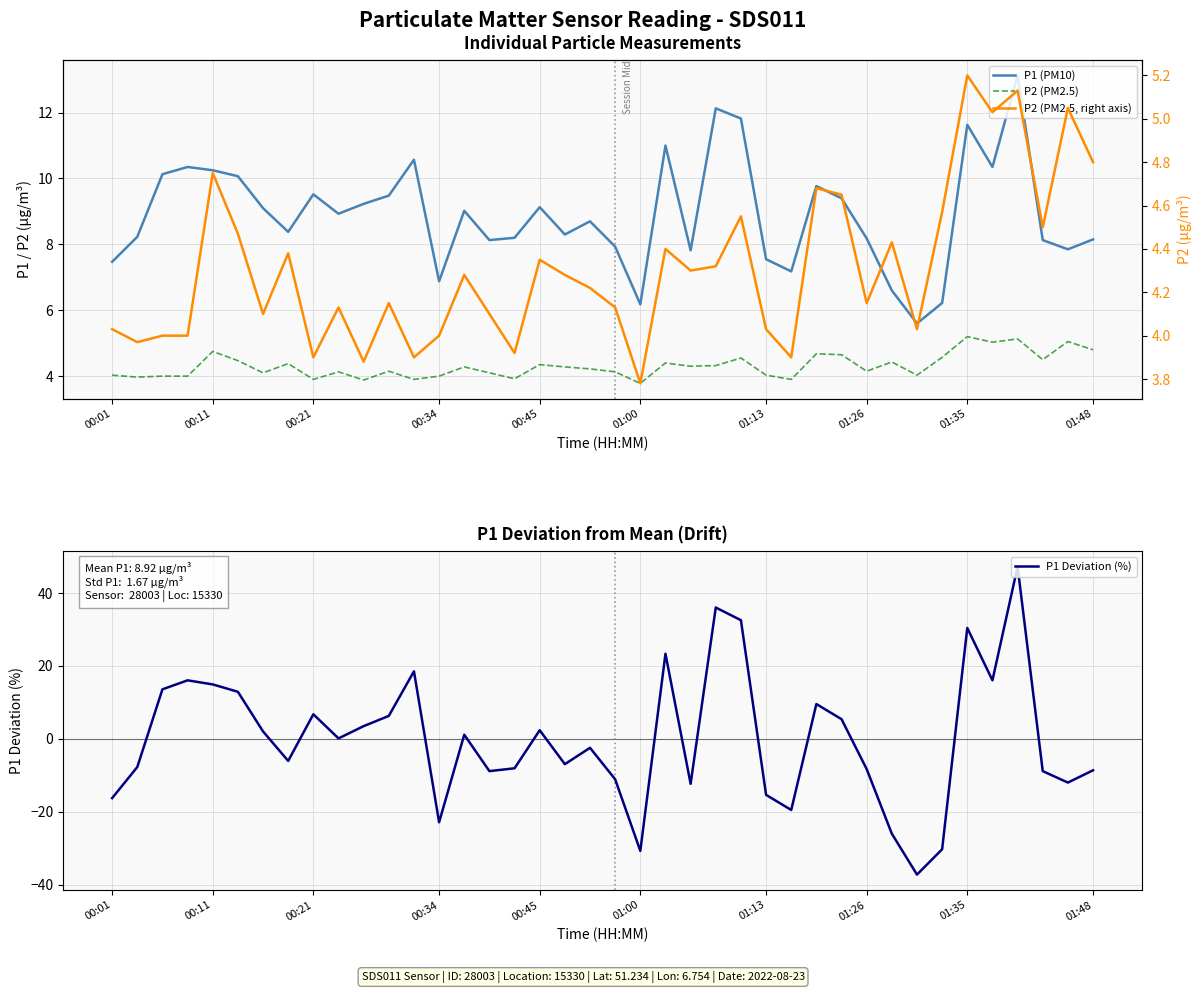

What is the sum of all P2 (PM2.5, right axis) values?

172.4